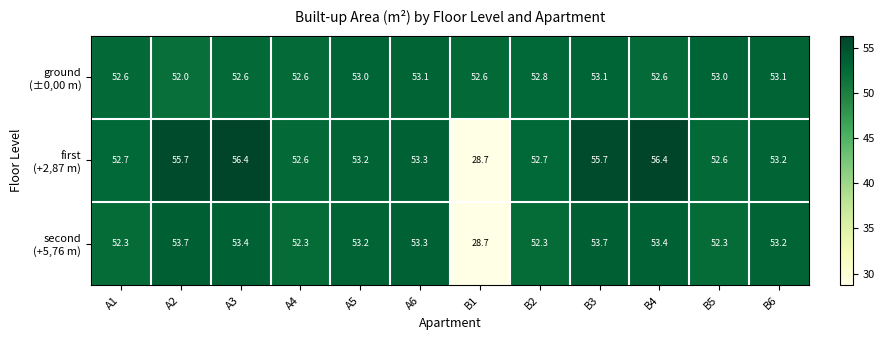

What is the total value across all series at B2?

157.8